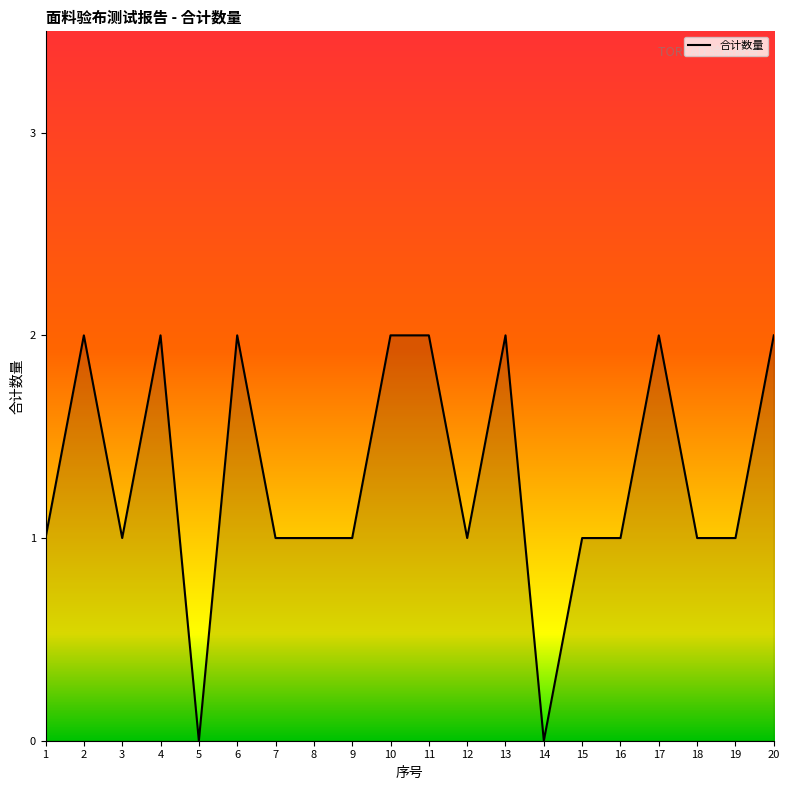

What is the average value?

1